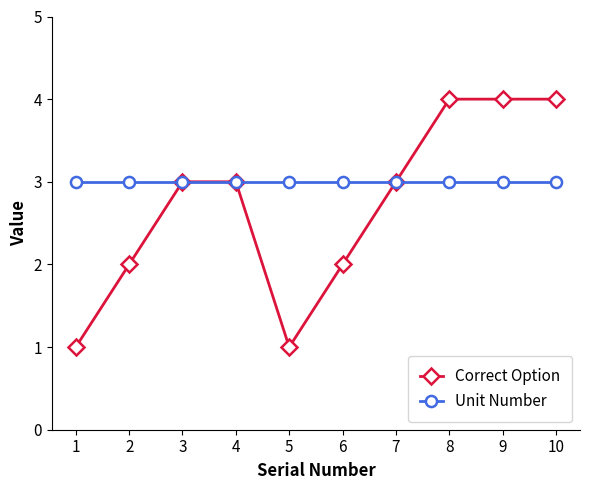

Between 1 and 6, which series saw the biggest shift?

Correct Option